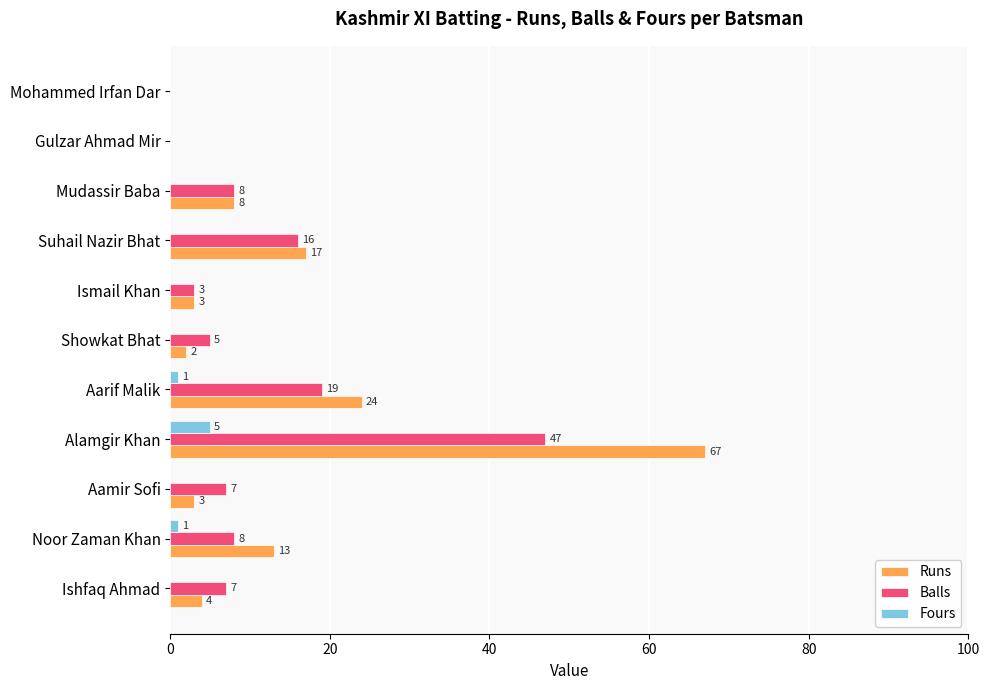

What is the greatest value displayed?

67